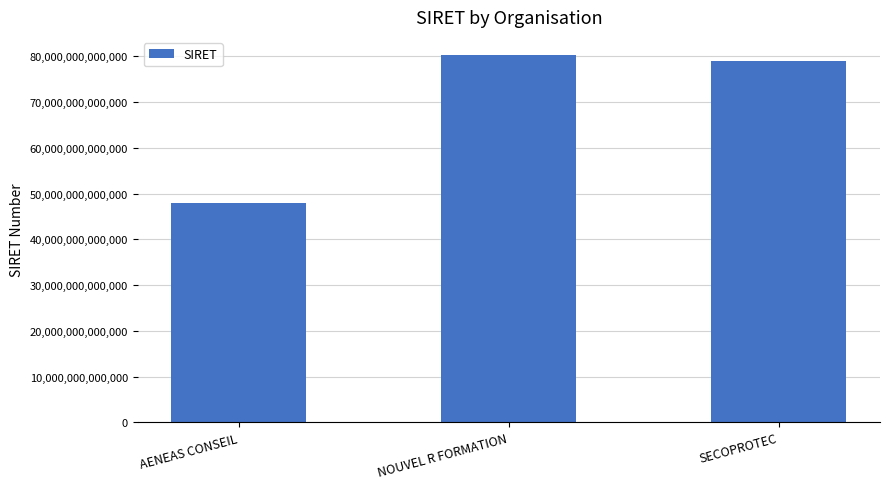

Is it true that the value at NOUVEL R FORMATION is 80254529300028?

True